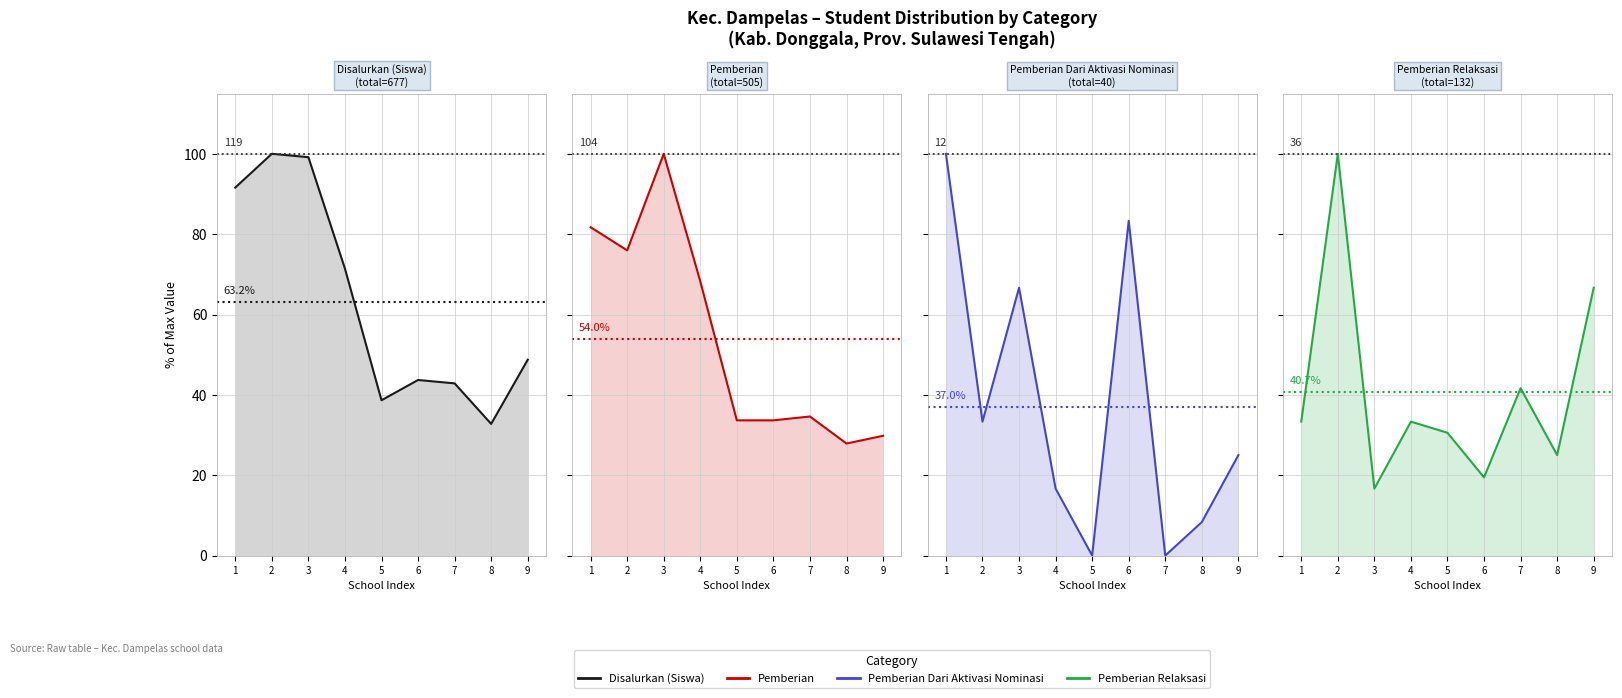

What is the highest value of the Pemberian Dari Aktivasi Nominasi series?

100.0